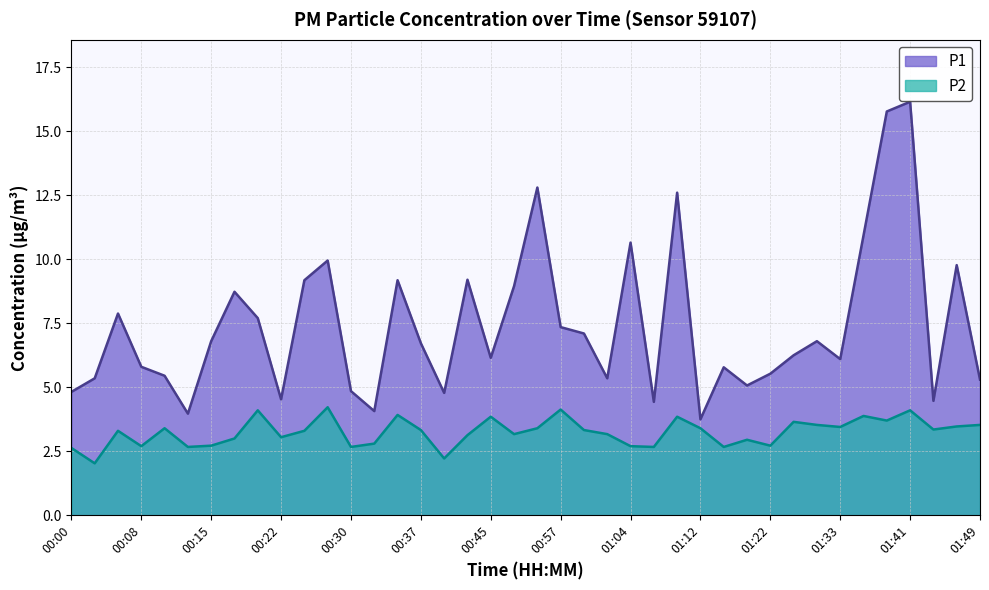

What is the label of the 13th point from the right?

01:12